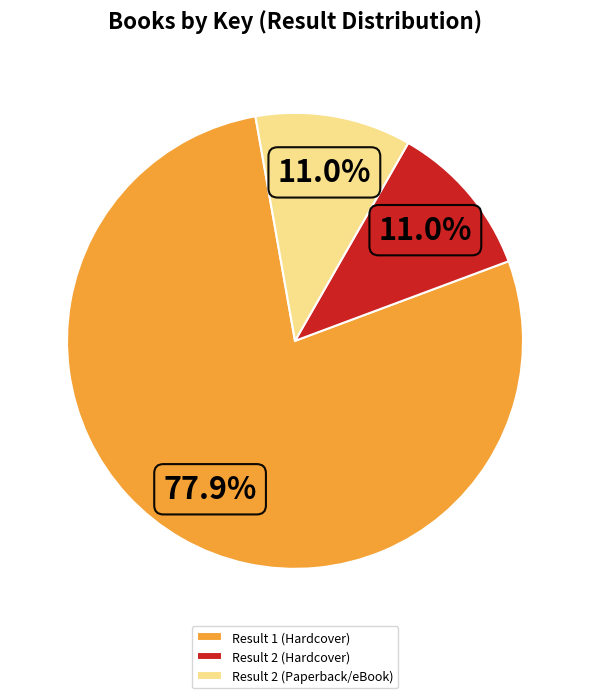

To the nearest percent, what percentage of the pie is Result 2 (Paperback/eBook)?

11%